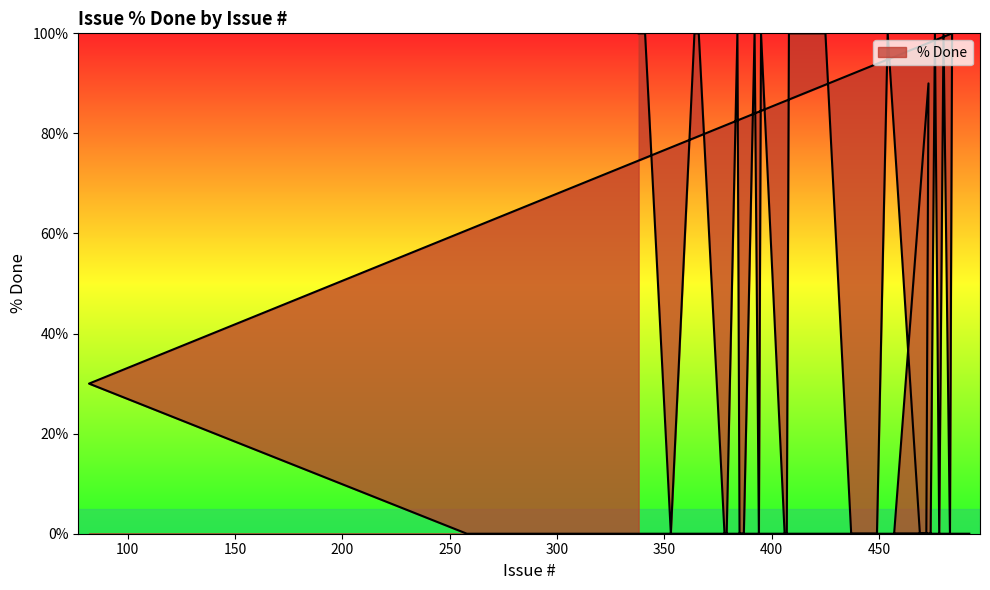

What is the label of the 17th point from the right?

424